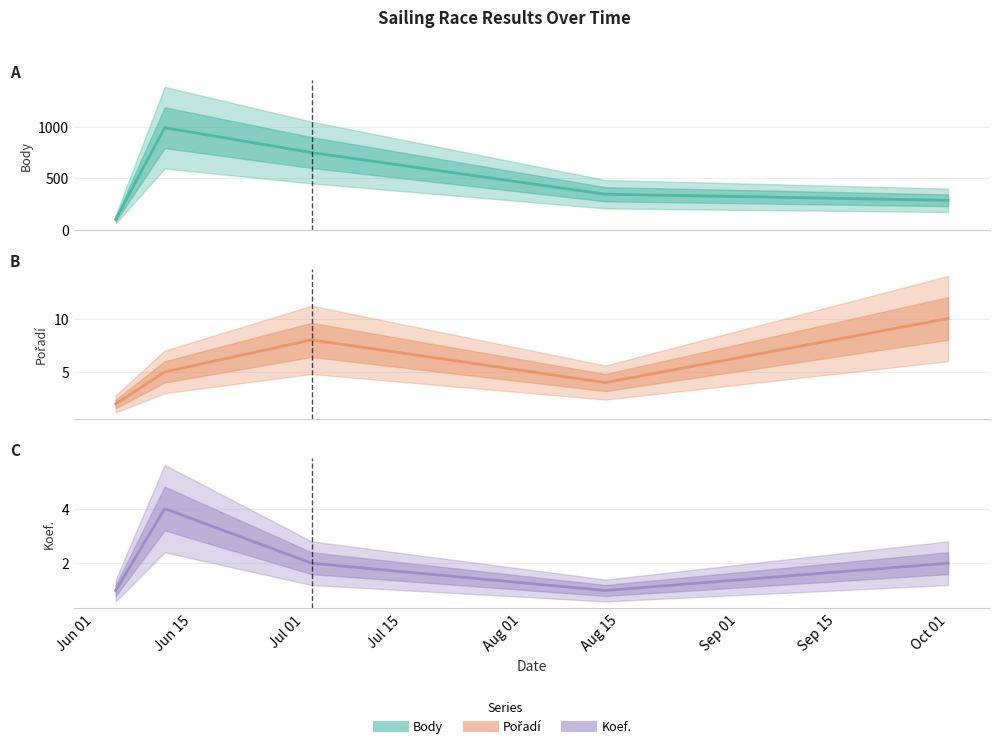

True or false: Pořadí and Koef. intersect in this chart.

False